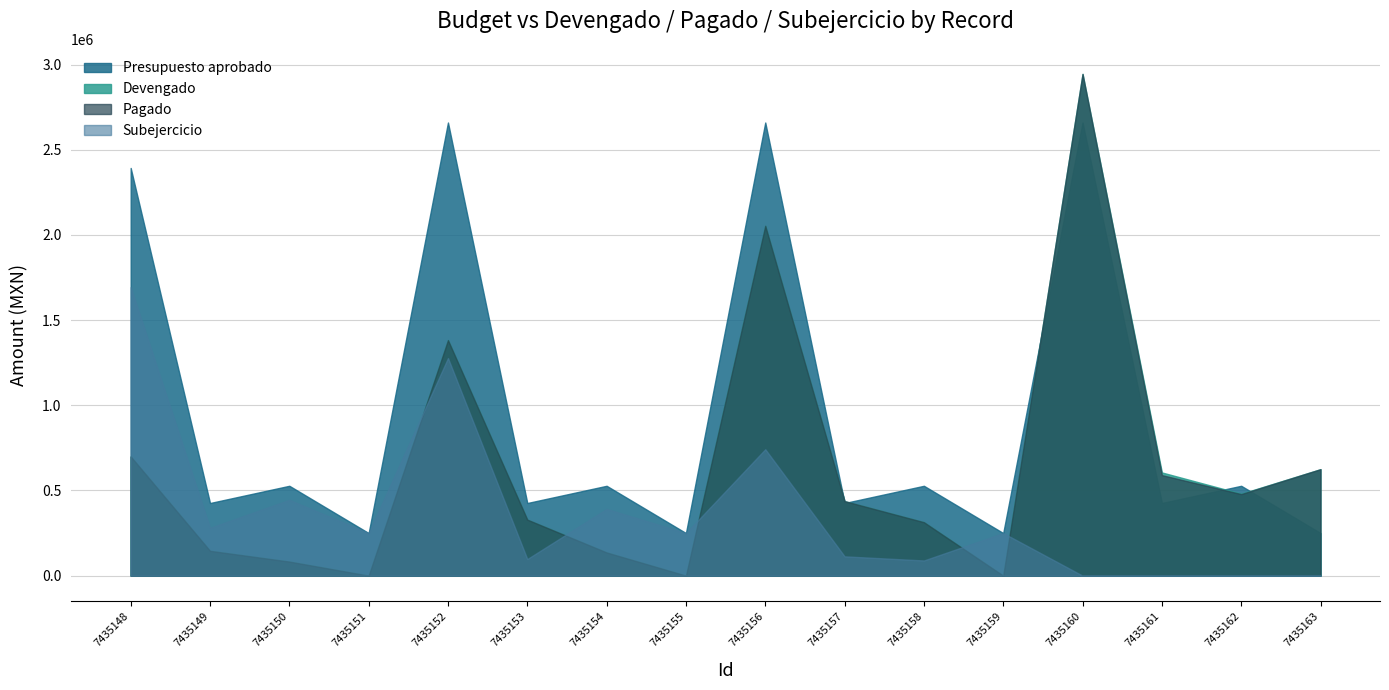

True or false: Pagado and Subejercicio intersect in this chart.

True